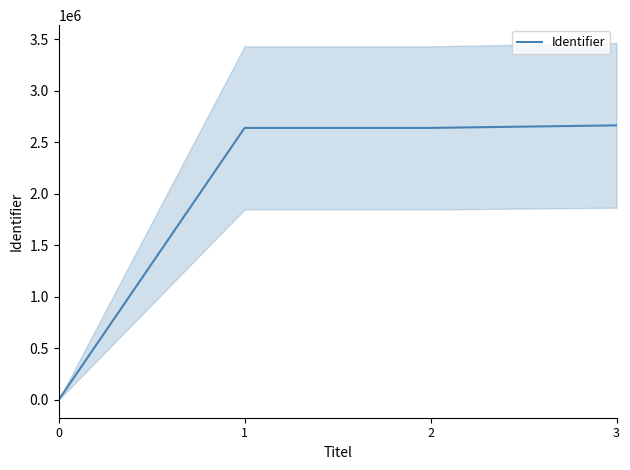

List the labels in order of value, smallest first.

0, 1, 2, 3